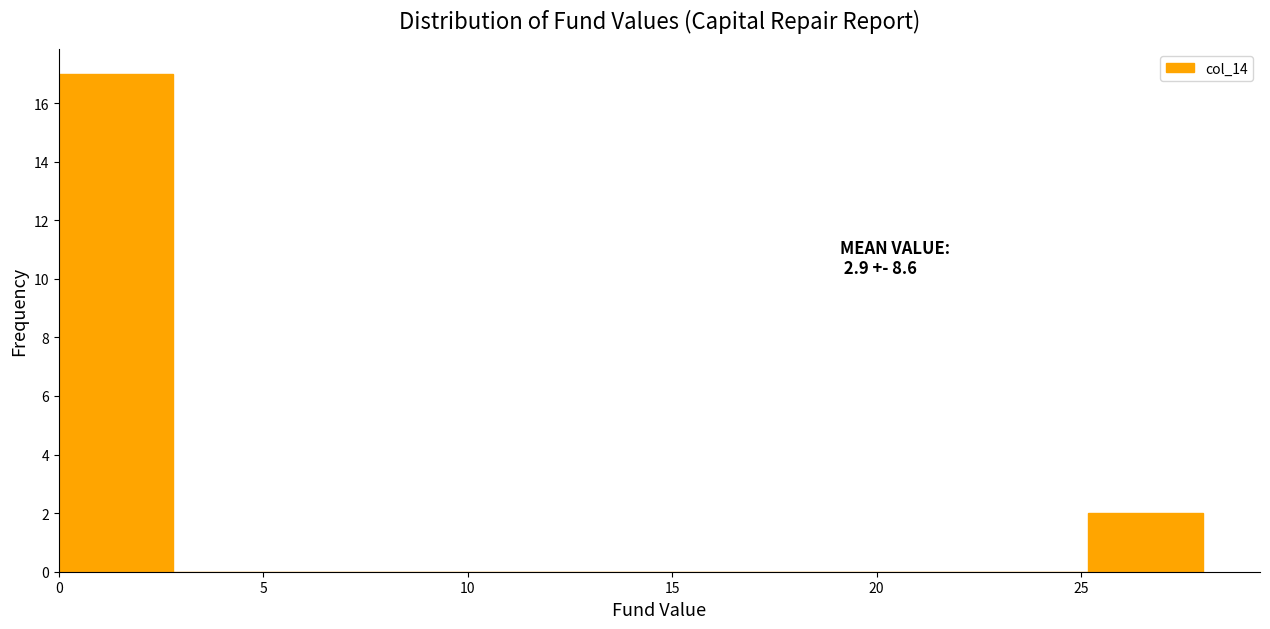

Over which range of the x-axis is the bar tallest?

0.0 to 3.0